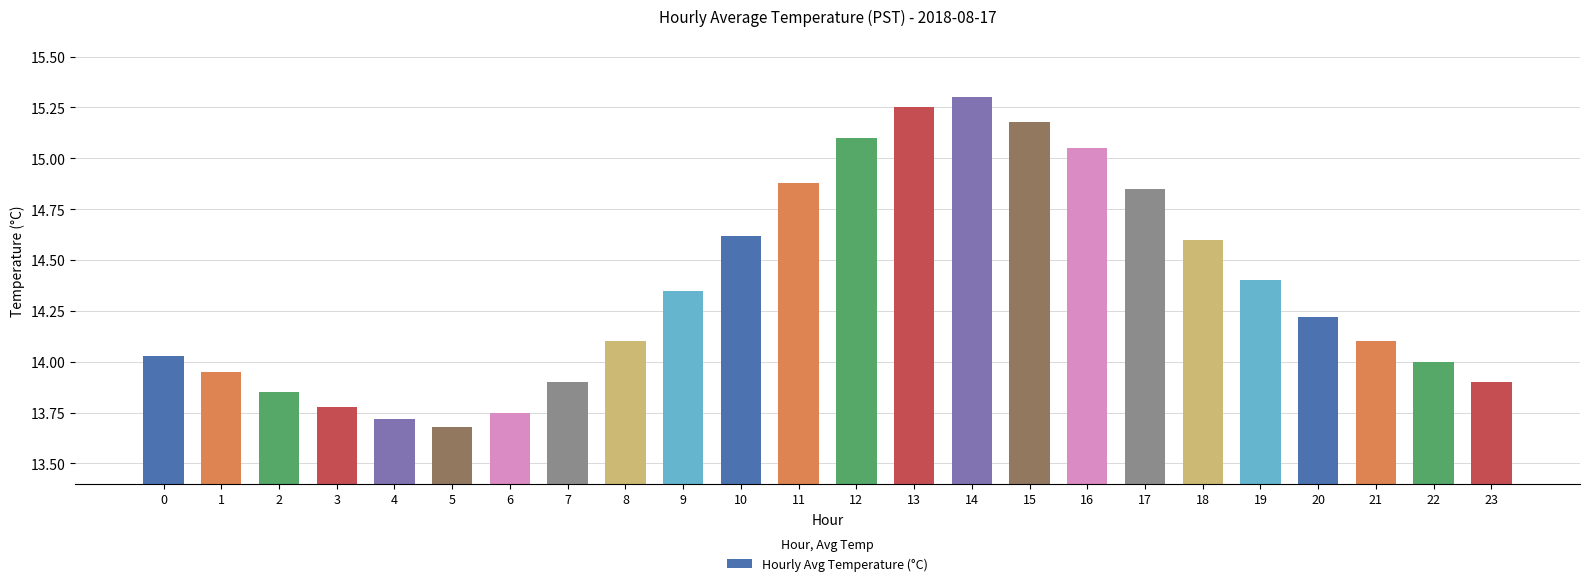

How many distinct data groups are displayed?

1